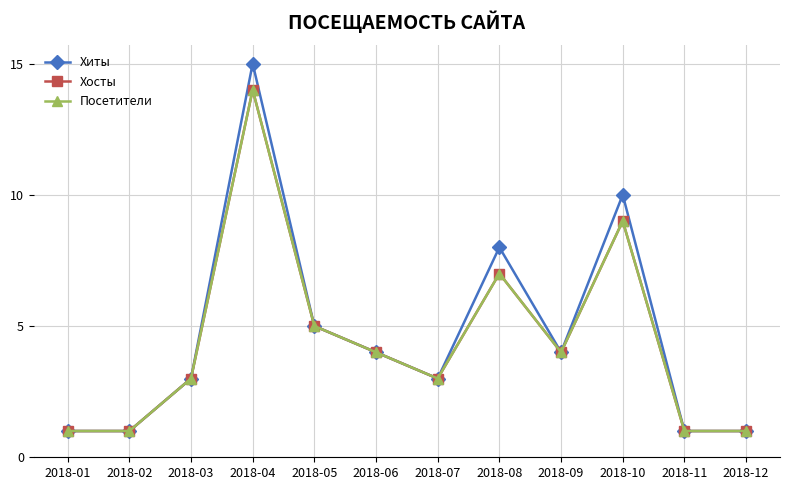

How many lines are shown in the chart?

3